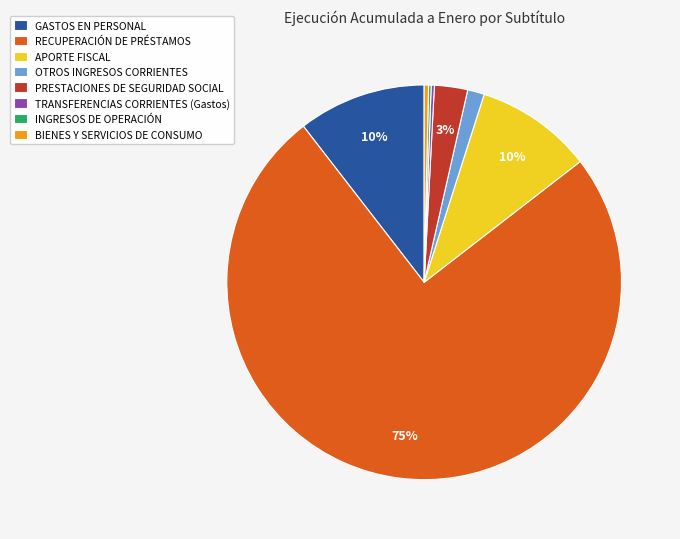

What percentage is the GASTOS EN PERSONAL slice, to the nearest percent?

10%